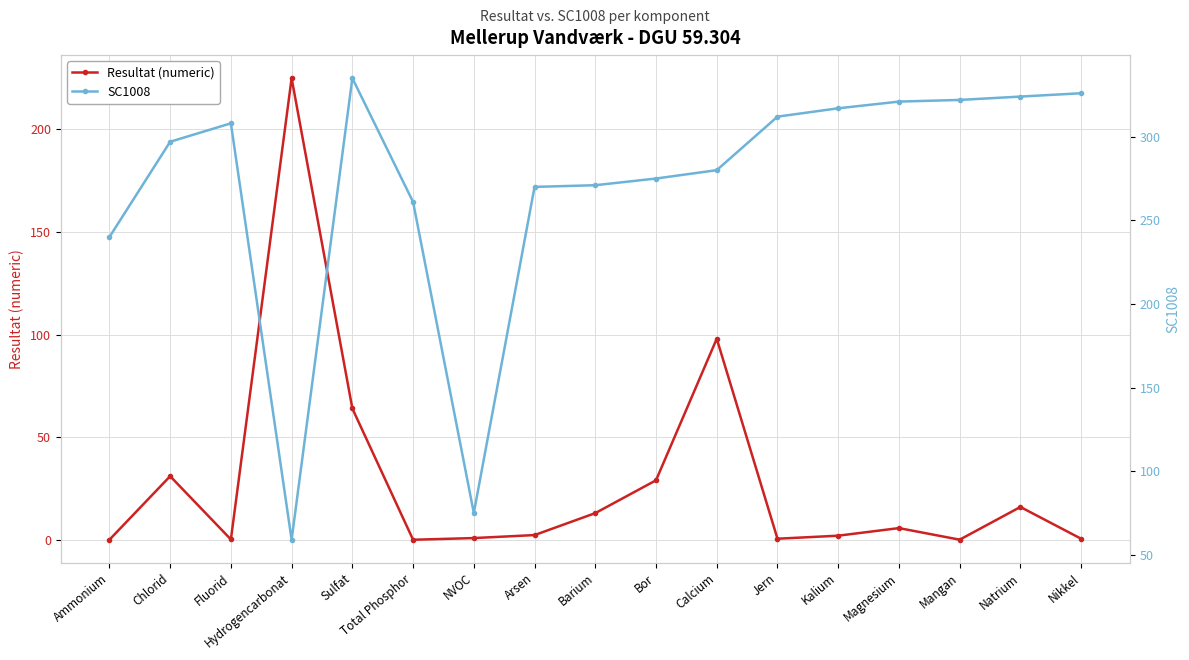

What is the greatest value displayed?

335.0